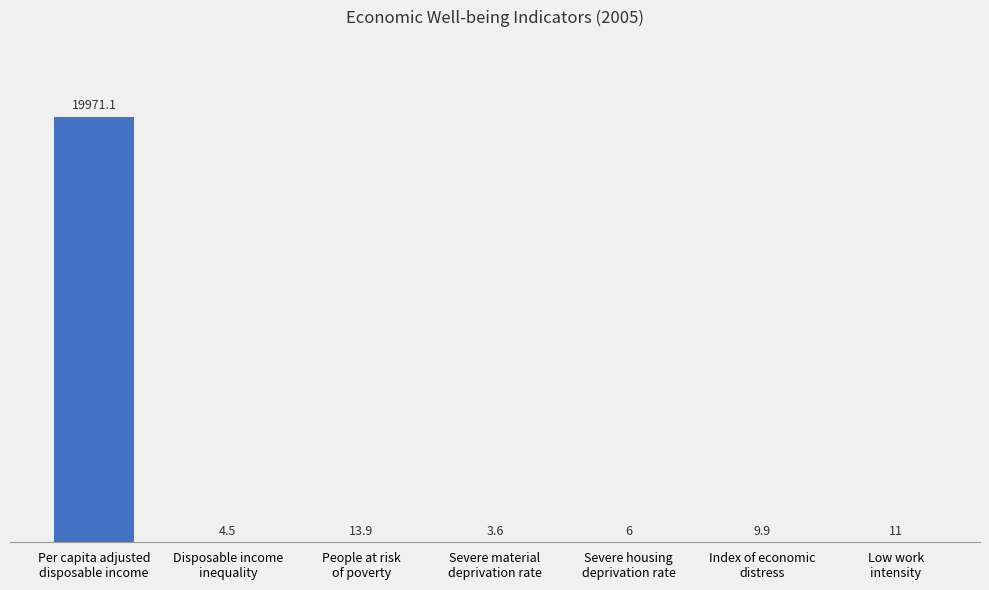

What is the change in value from Per capita adjusted
disposable income to Disposable income
inequality?

-19966.6